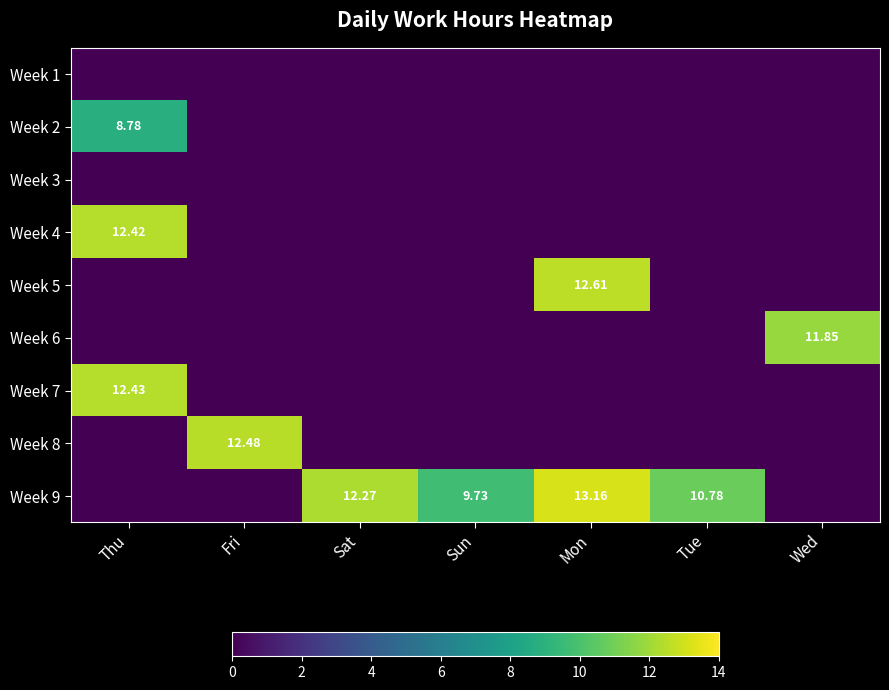

How many values in Week 5 are above zero?

1